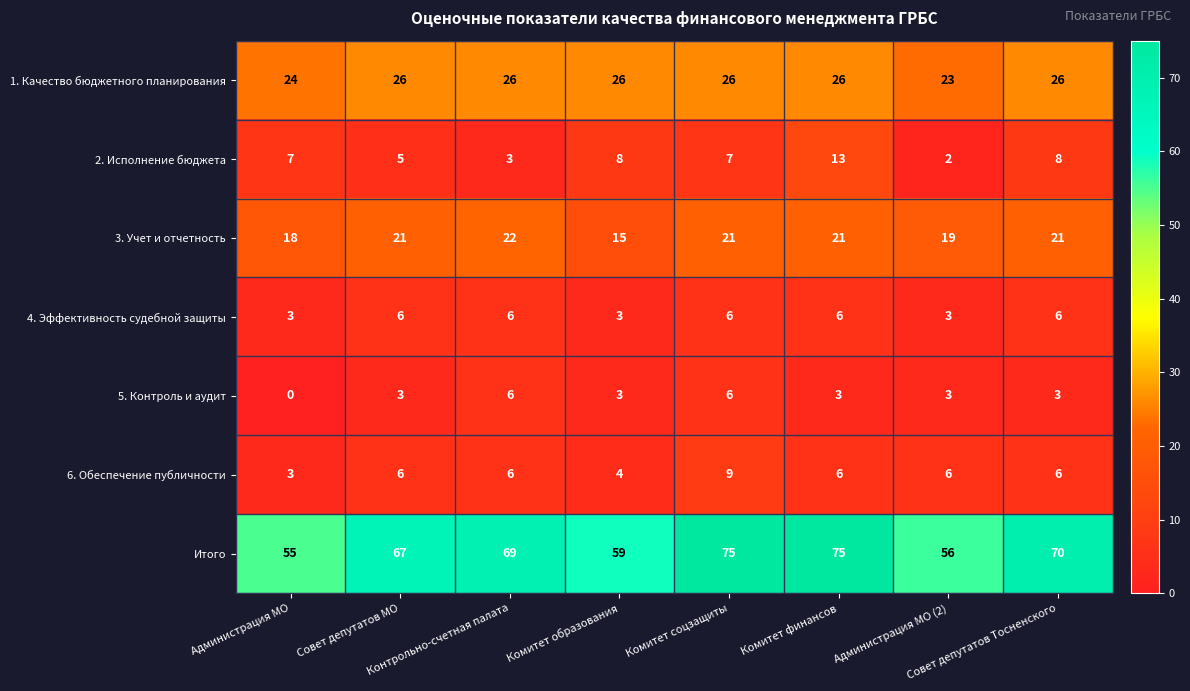

How many 4. Эффективность судебной защиты values are between 3 and 6?

8